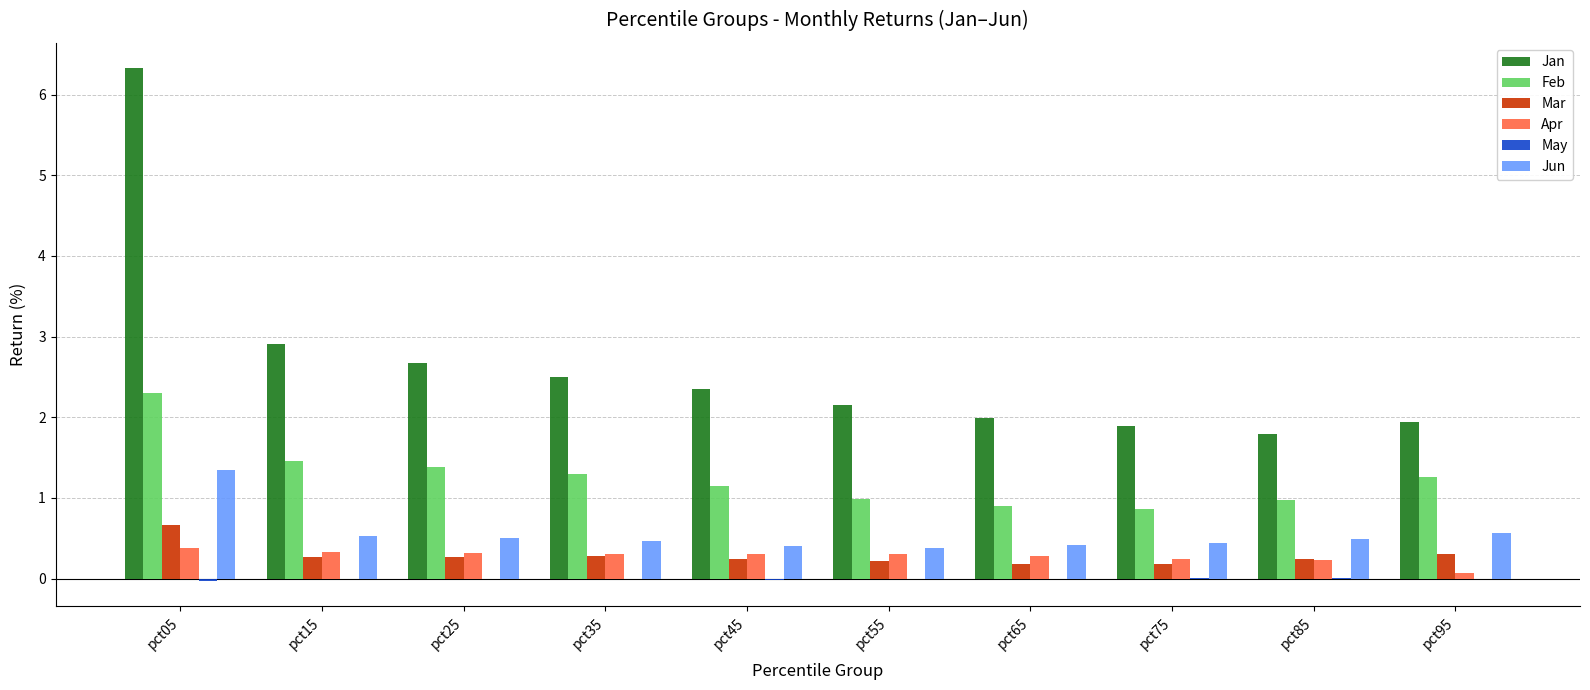

Is it true that Jan equals 2.3 at pct45?

True